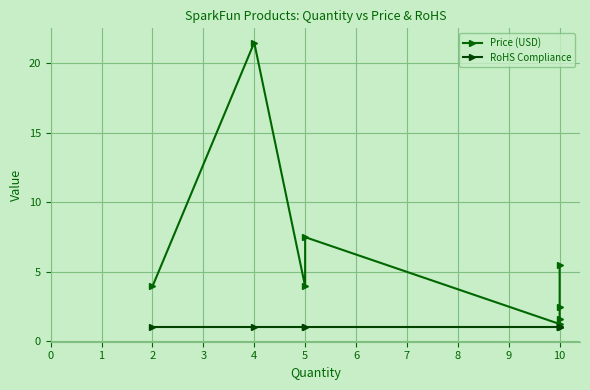

What is the difference between the Price (USD) values at 5 and 10?

1.5